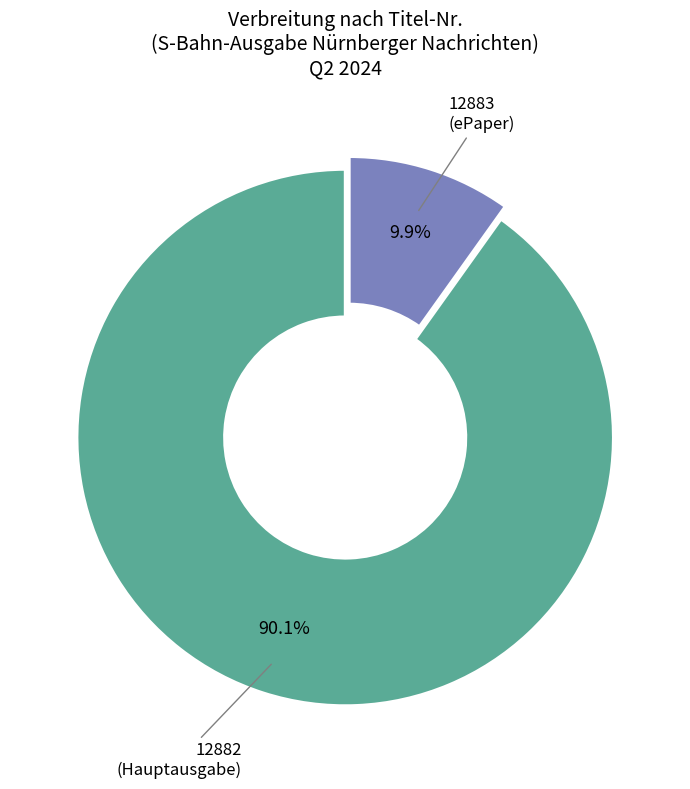

Is there a majority slice in this chart?

Yes